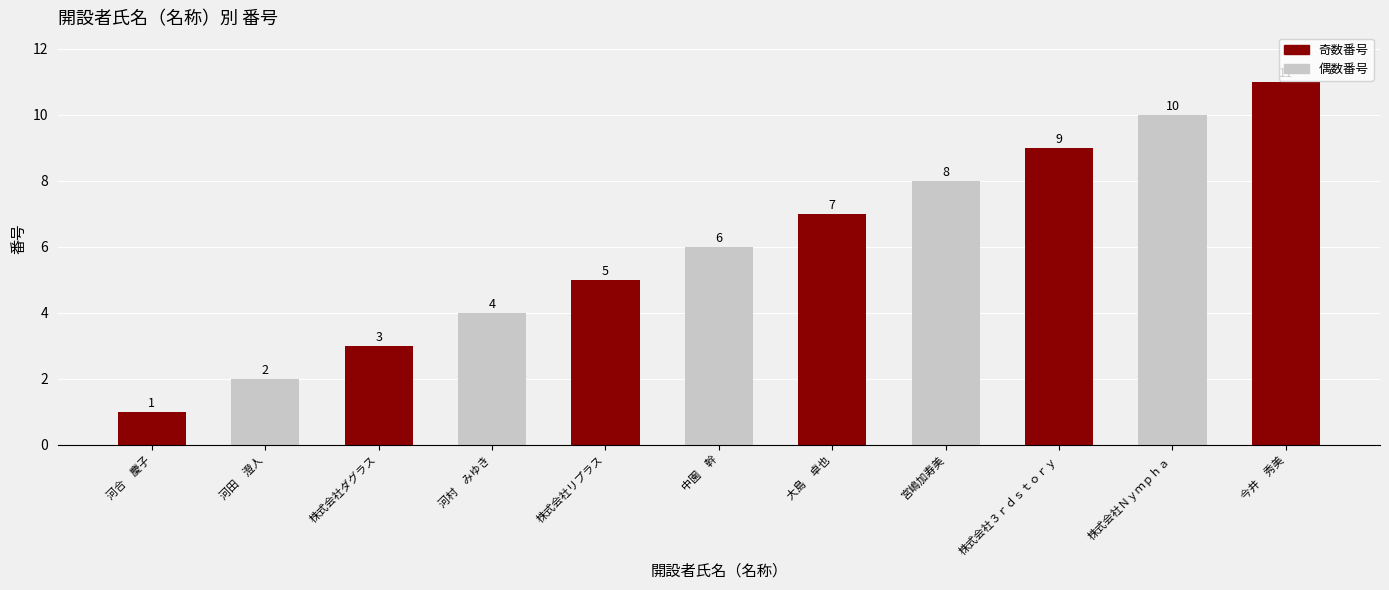

What is the sum of the values at 株式会社リプラス and 河村　みゆき?

9